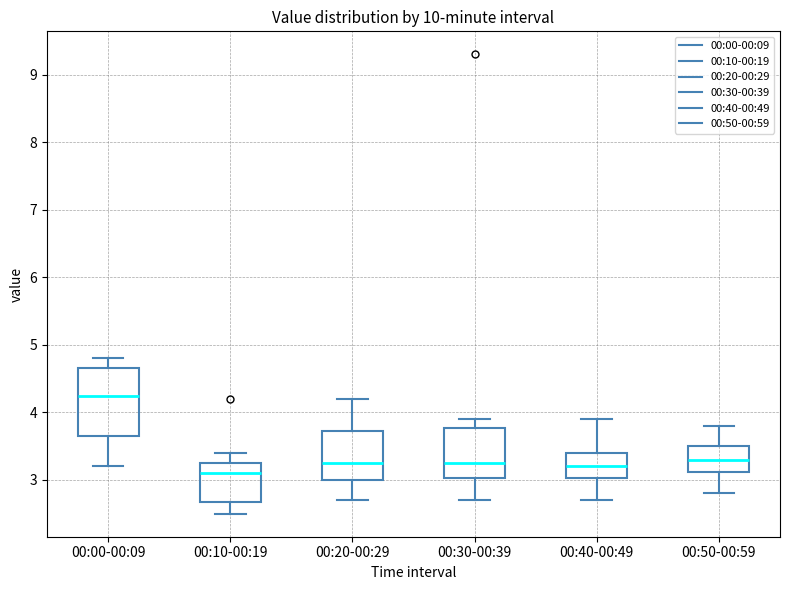

Where is the upper edge of the box for 00:30-00:39 on the y-axis? The values are not printed on the chart, so give them approximately, as read against the axis.

3.8